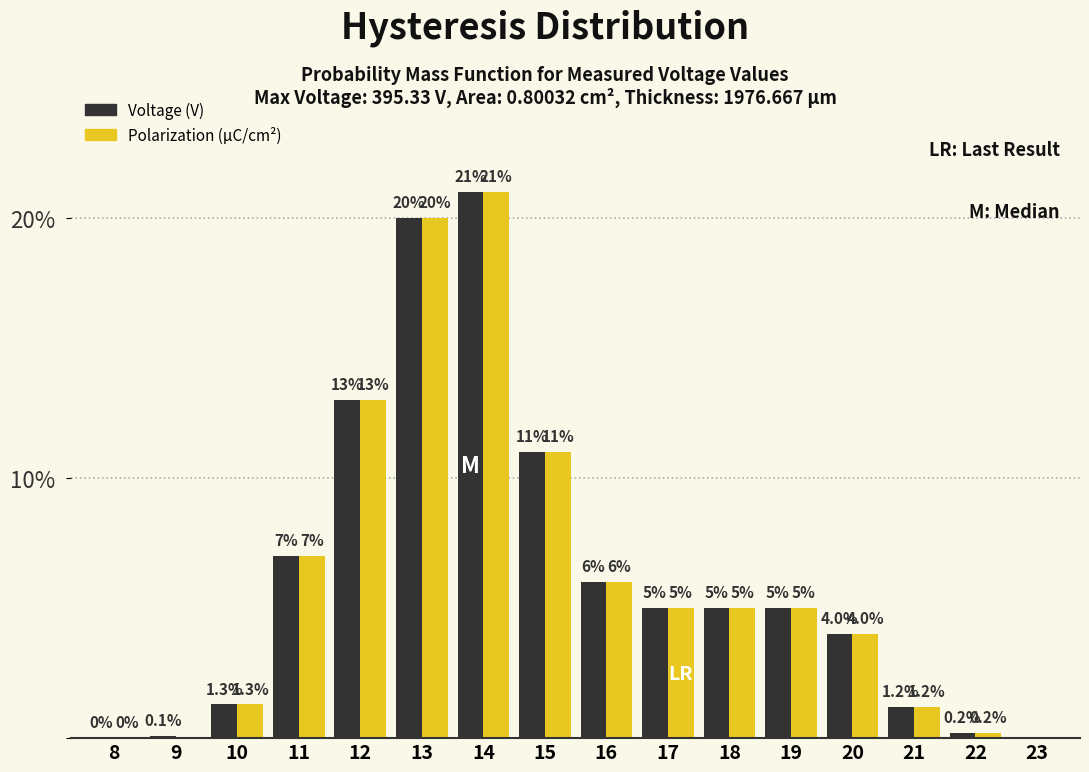

Reading left to right, list all the values displayed in this chart.

Voltage (V): 8=0.0	9=0.1	10=1.3	11=7.0	12=13.0	13=20.0	14=21.0	15=11.0	16=6.0	17=5.0	18=5.0	19=5.0	20=4.0	21=1.2	22=0.2	23=0.0
Polarization (µC/cm²): 8=0.0	9=0.0	10=1.3	11=7.0	12=13.0	13=20.0	14=21.0	15=11.0	16=6.0	17=5.0	18=5.0	19=5.0	20=4.0	21=1.2	22=0.2	23=0.0